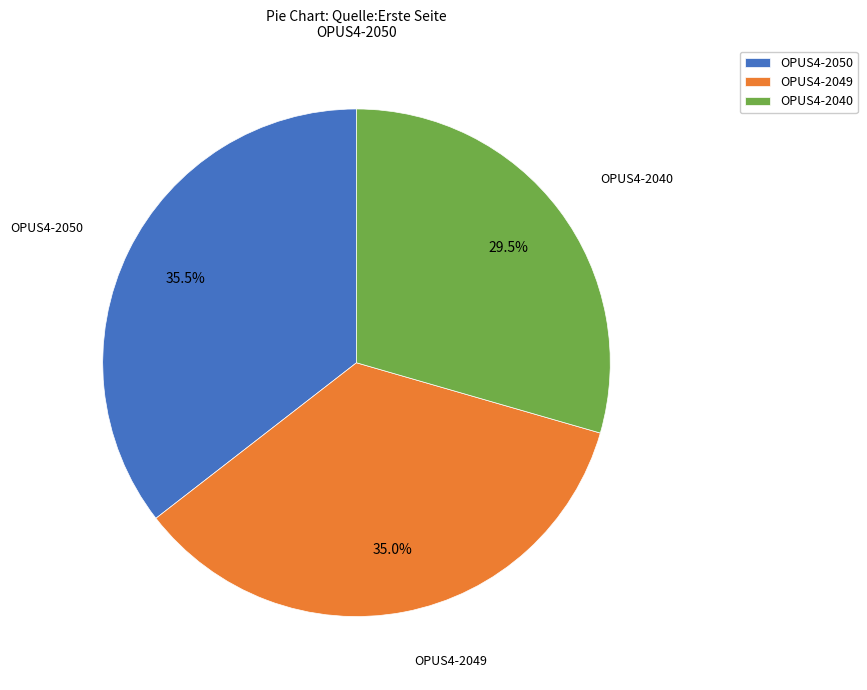

Combined, what portion of the pie is OPUS4-2050 and OPUS4-2040?

65.0%